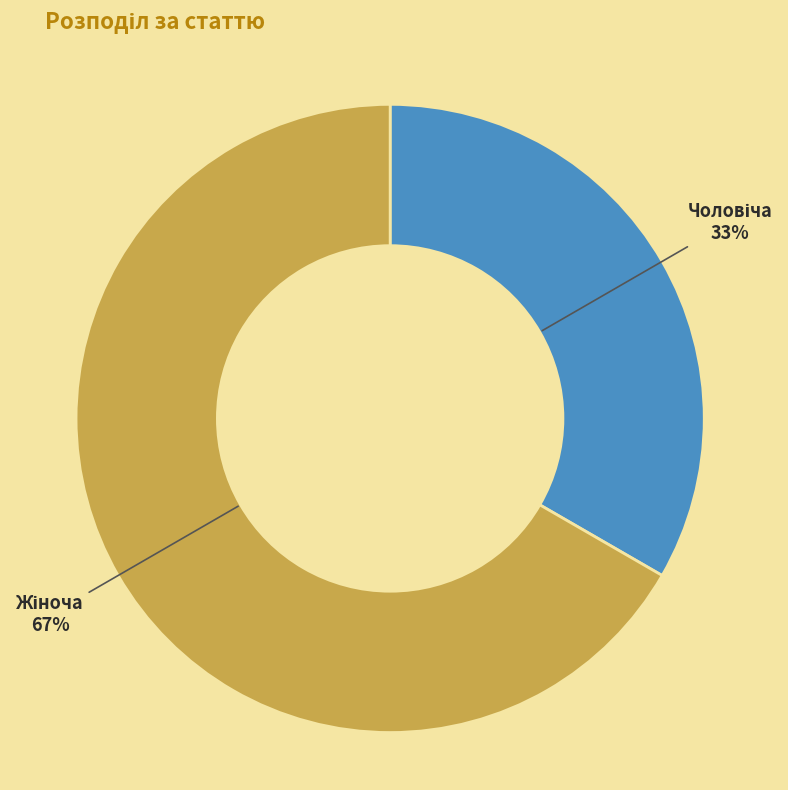

To the nearest percent, what is the average slice percentage?

50%